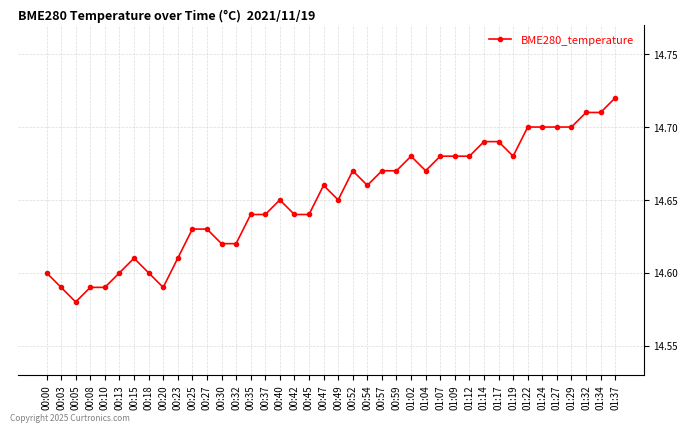

The value at 01:02 is 3.0. True or false?

False